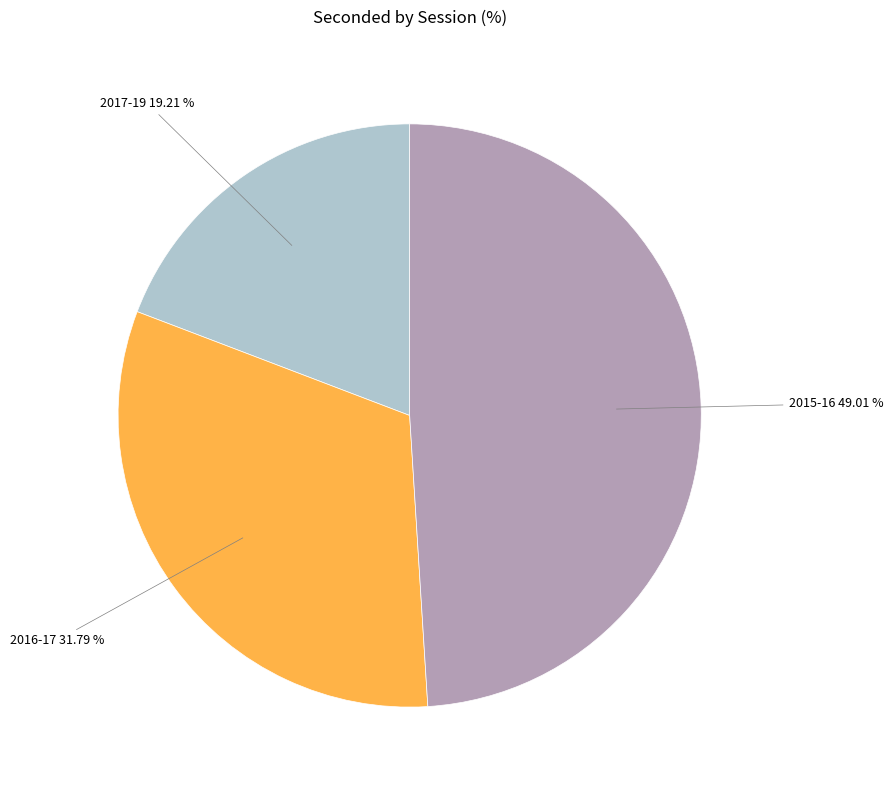

To the nearest percent, what is the difference between the largest and smallest slice percentages?

30%